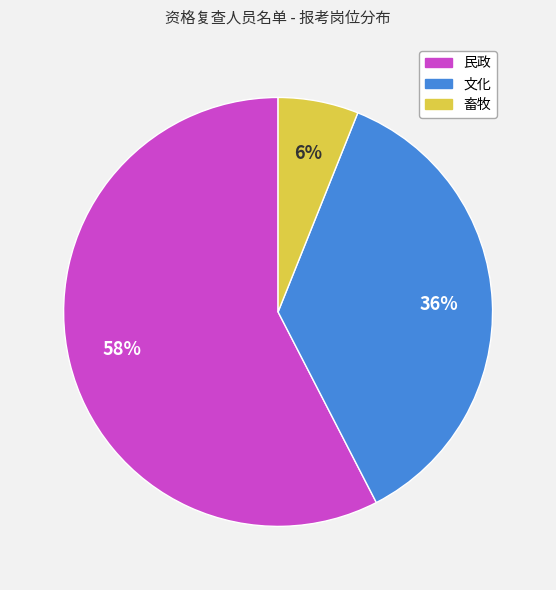

To the nearest percent, what is the combined percentage of 畜牧 and 民政?

64%